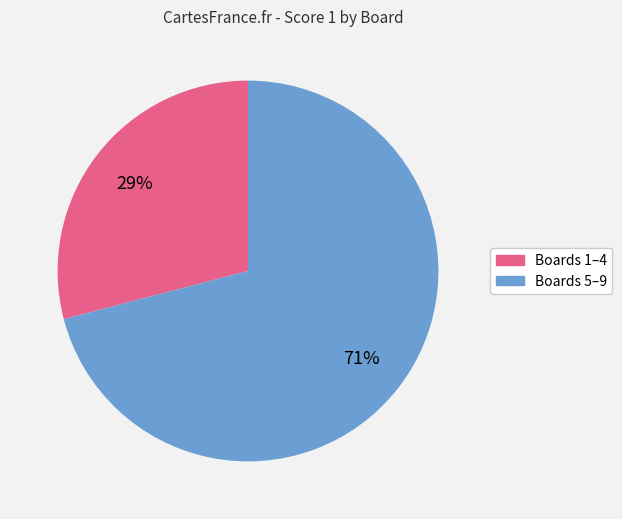

Does any single category account for the majority?

Yes